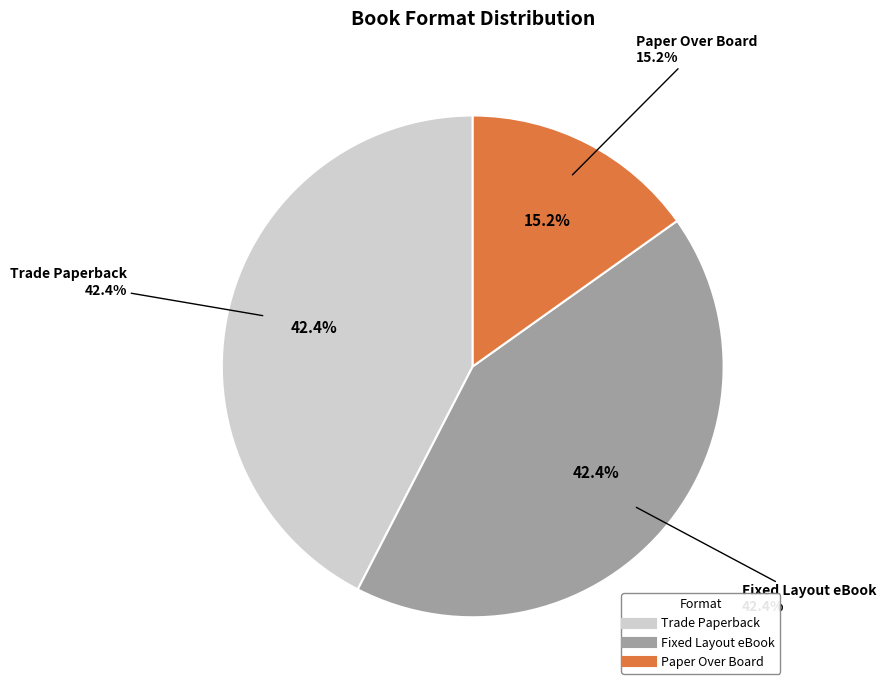

How many segments does this pie chart have?

3